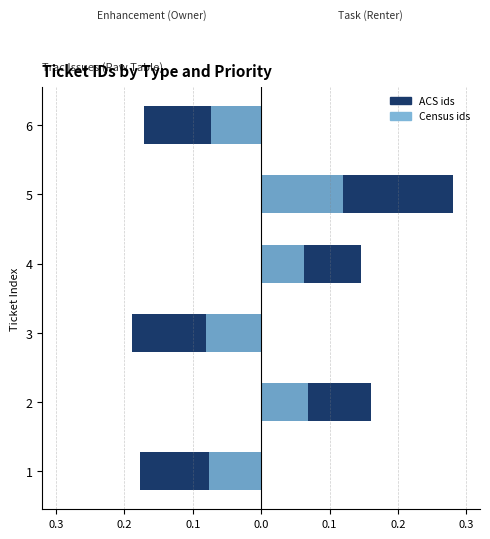

Does the chart contain stacked bars?

No